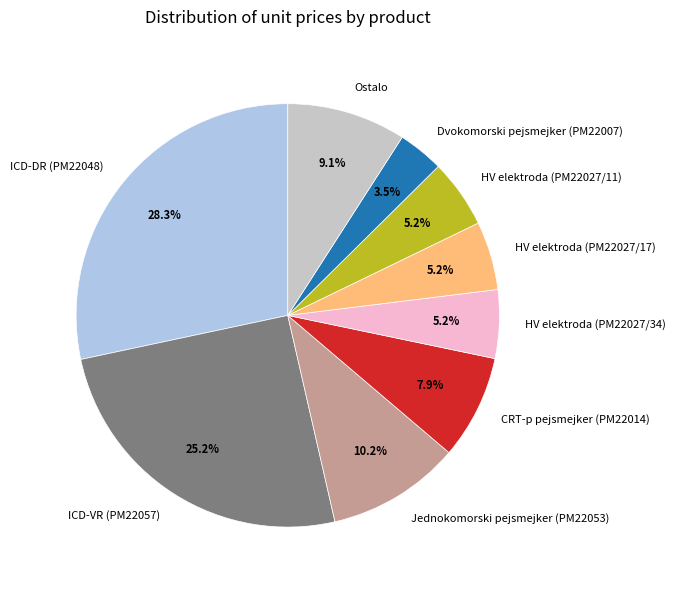

To the nearest percent, what is the difference between the ICD-DR (PM22048) and Jednokomorski pejsmejker (PM22053) slice percentages?

18%